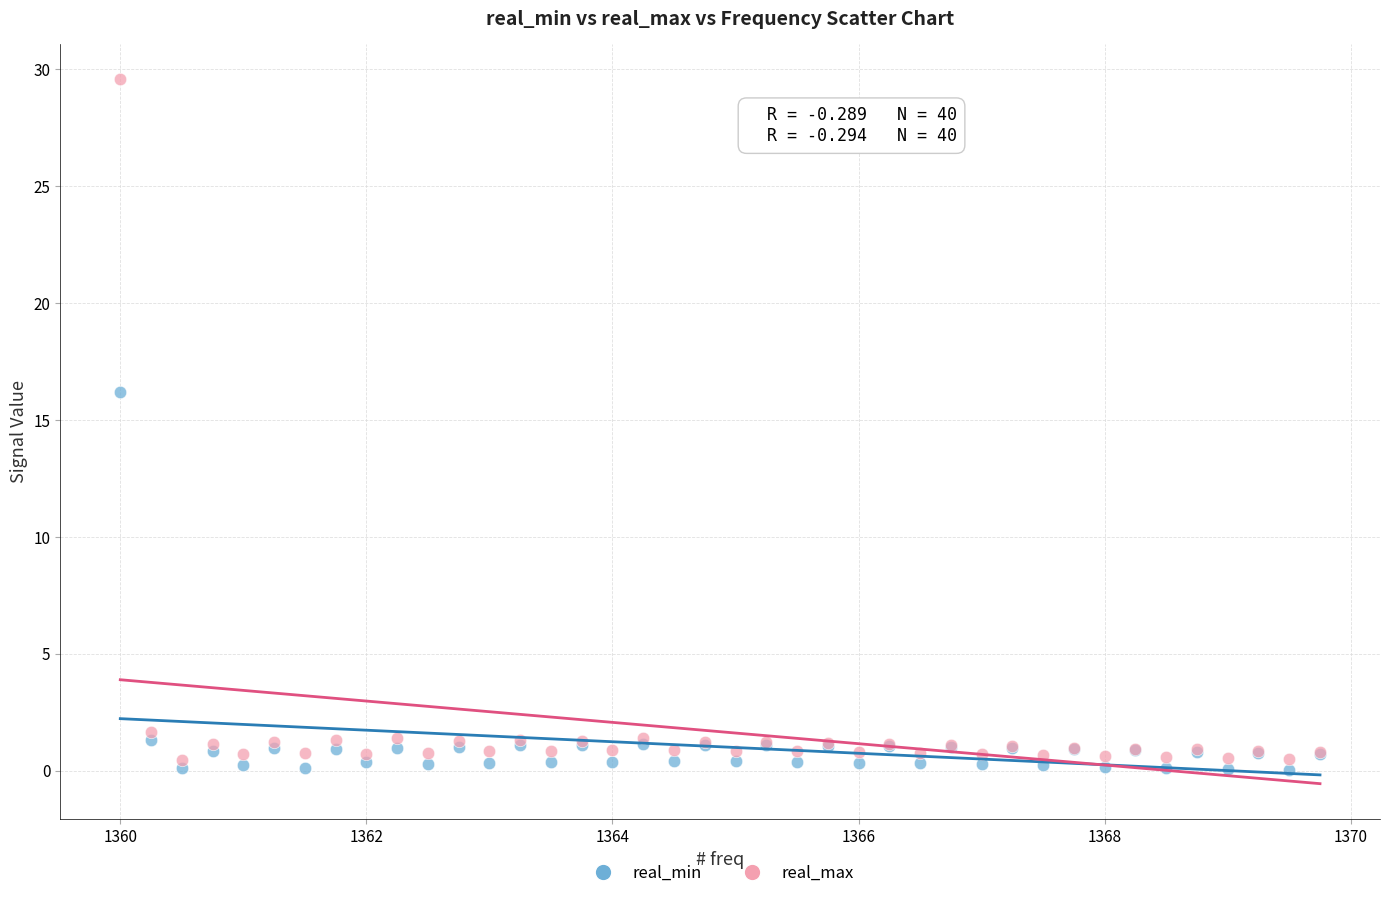

Which series reaches the maximum Y coordinate?

real_max